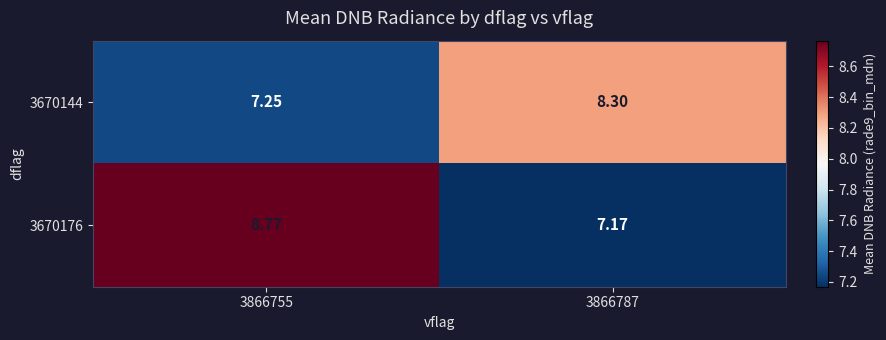

List the series in order of their overall mean, highest first.

3670176, 3670144